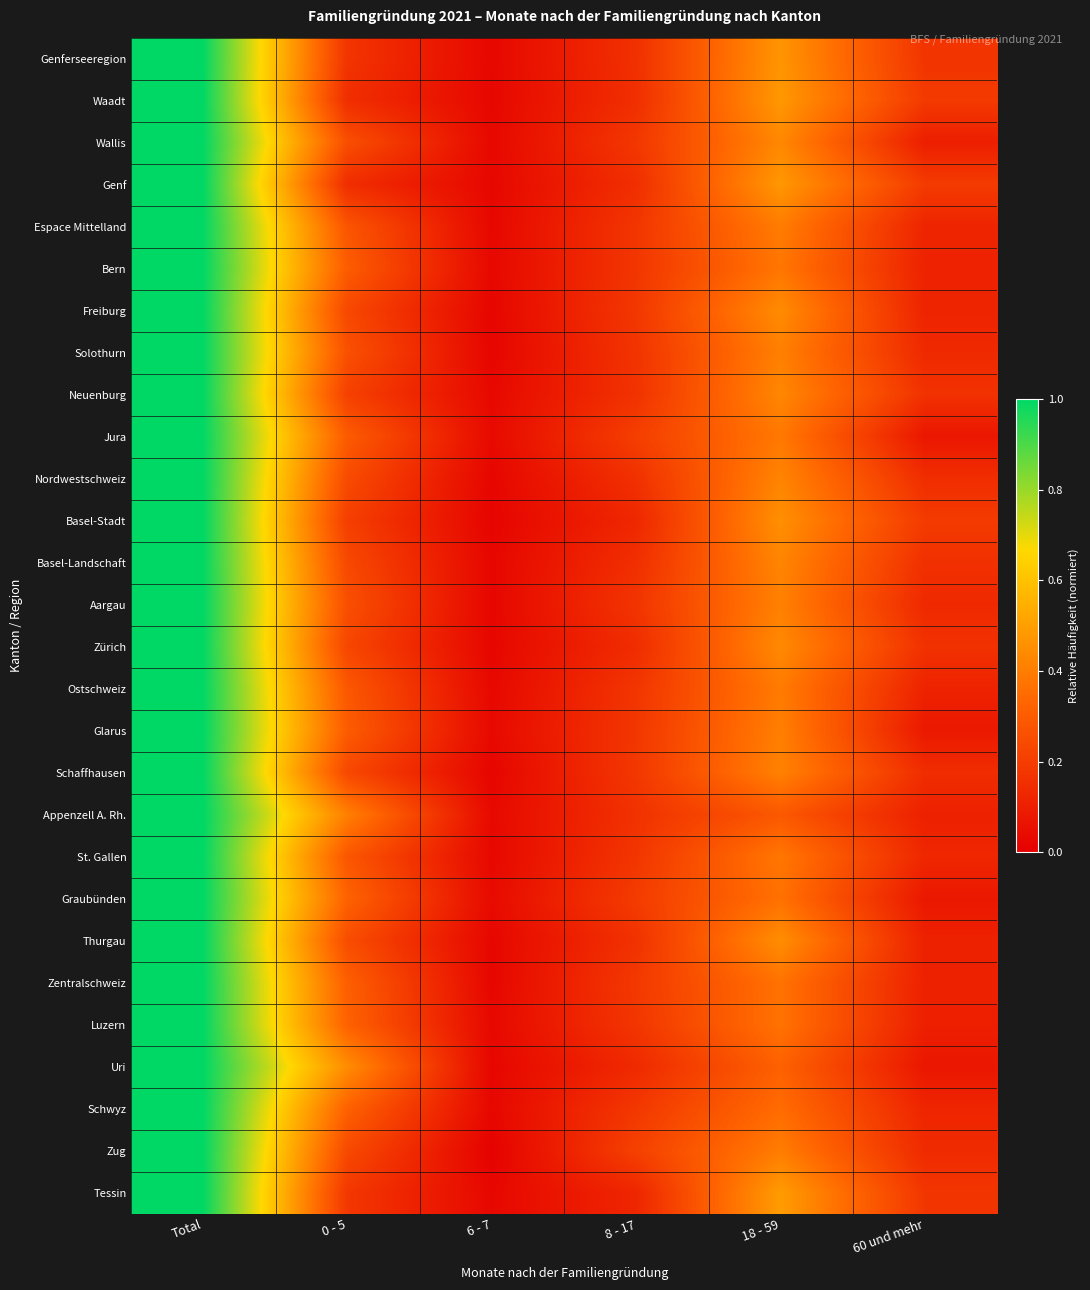

Count the number of data series in this chart.

28